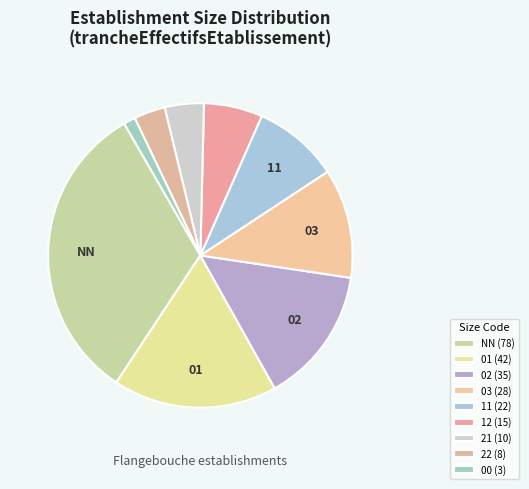

Which slice is the smallest?

00